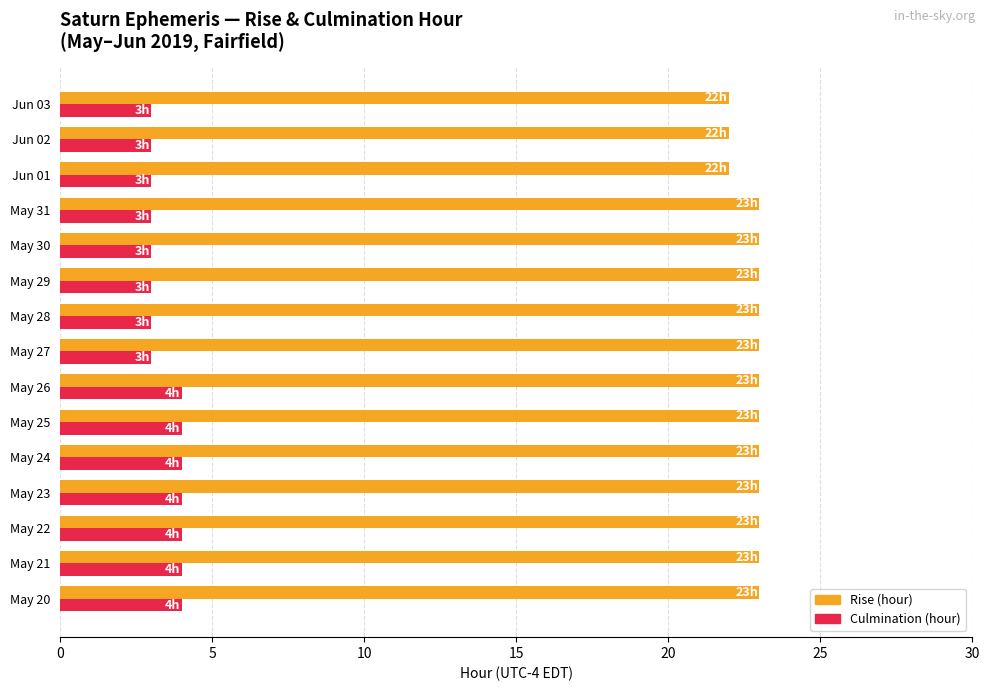

What is the sum of all Rise (hour) values?

342